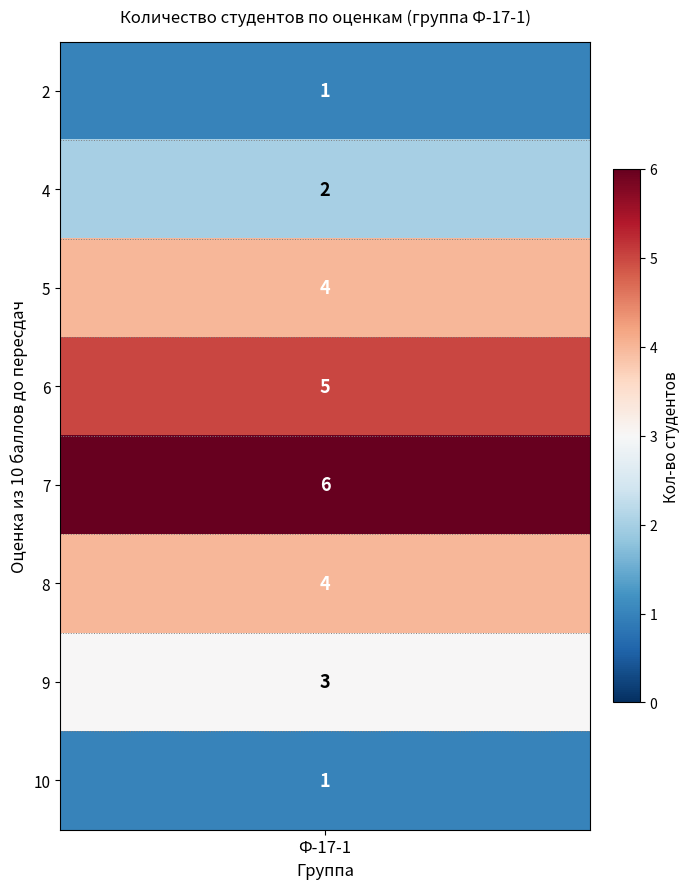

Rank the categories by value from highest to lowest.

7, 6, 5, 8, 9, 4, 2, 10